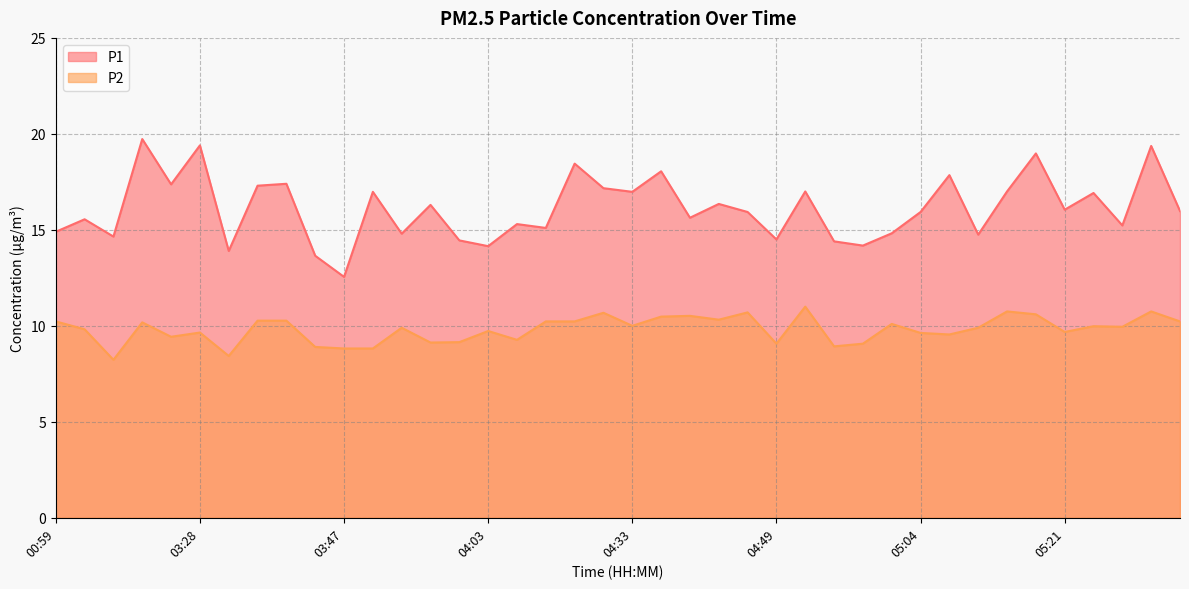

Between 03:36 and 05:09, which series saw the biggest shift?

P2